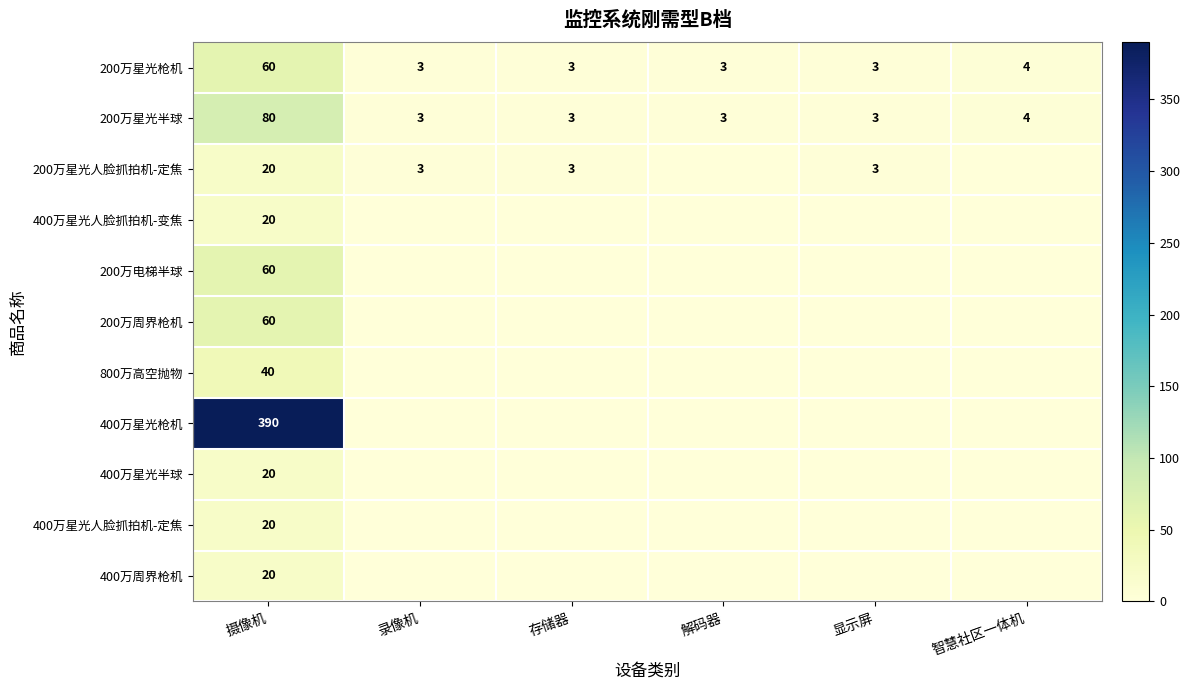

True or false: 400万星光半球 has a value of 33 at 摄像机.

False